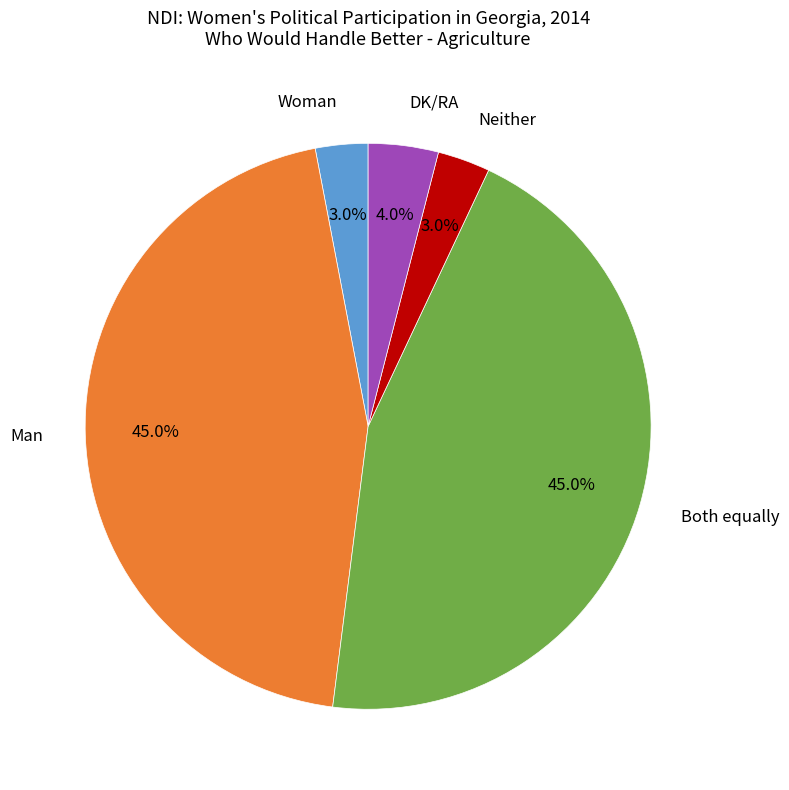

Combined, what portion of the pie is DK/RA and Both equally?

49.0%